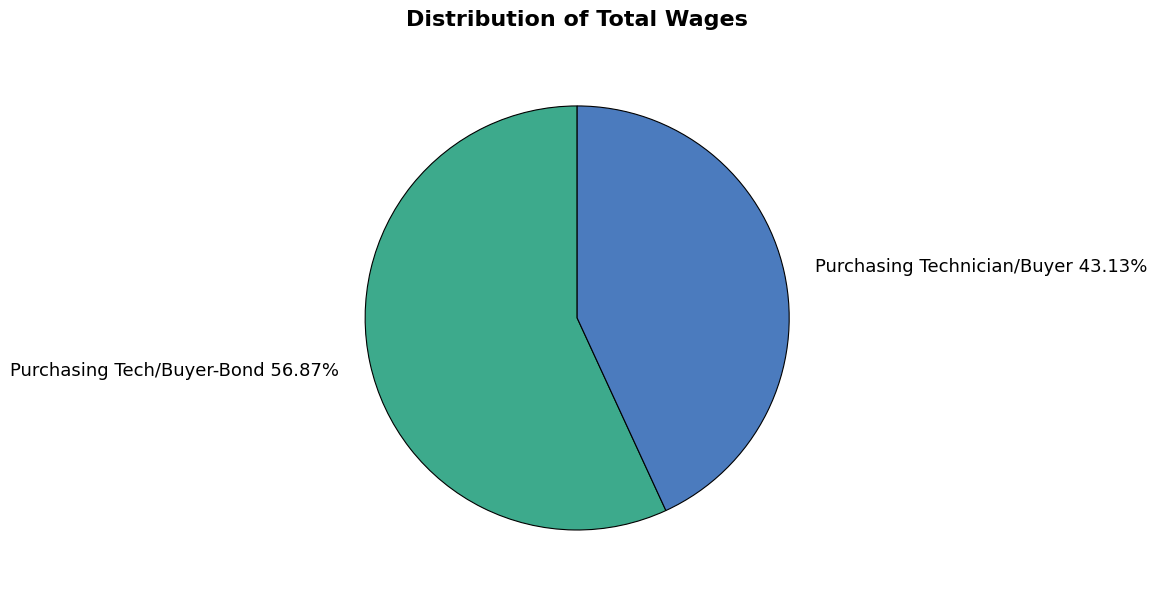

Which has a higher value, Purchasing Tech/Buyer-Bond 56.87% or Purchasing Technician/Buyer 43.13%?

Purchasing Tech/Buyer-Bond 56.87%